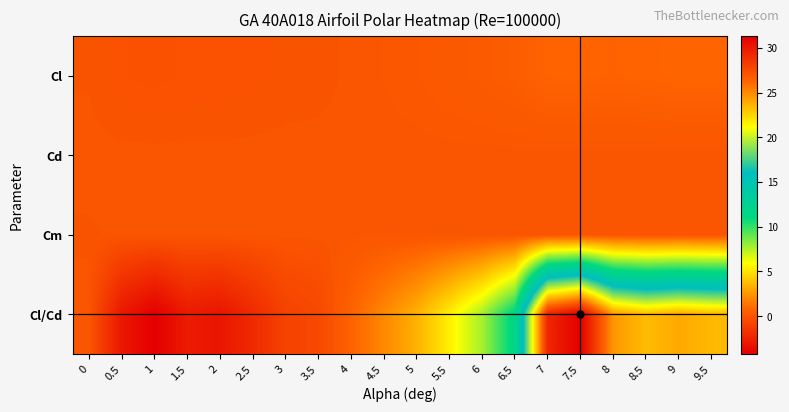

What is the difference between the highest and lowest values at 9.5?

23.4